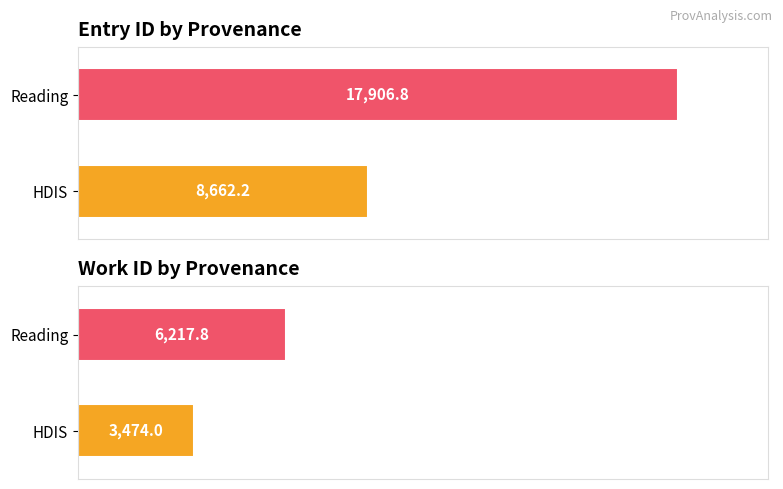

Does the chart contain any negative values?

No